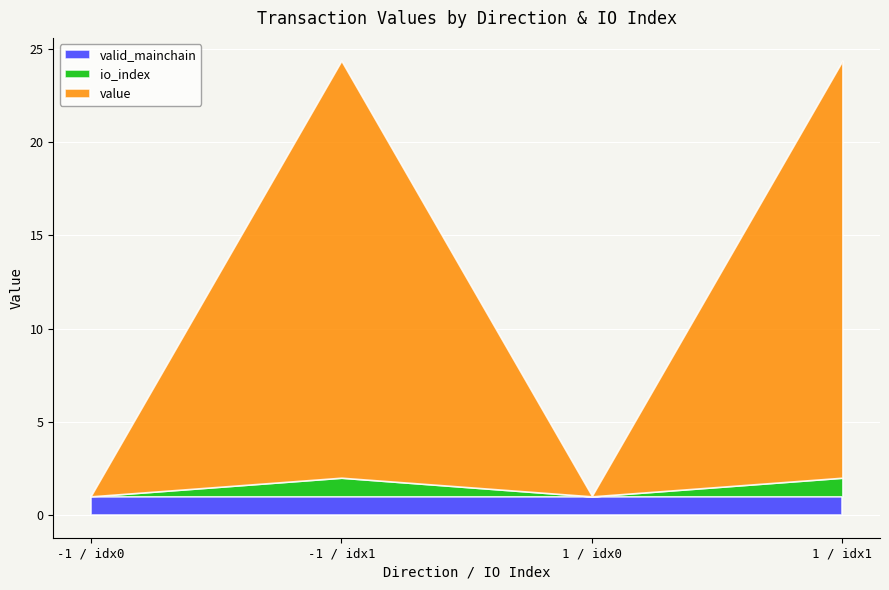

What is the value of the io_index point at the 4th from the left?

1.0